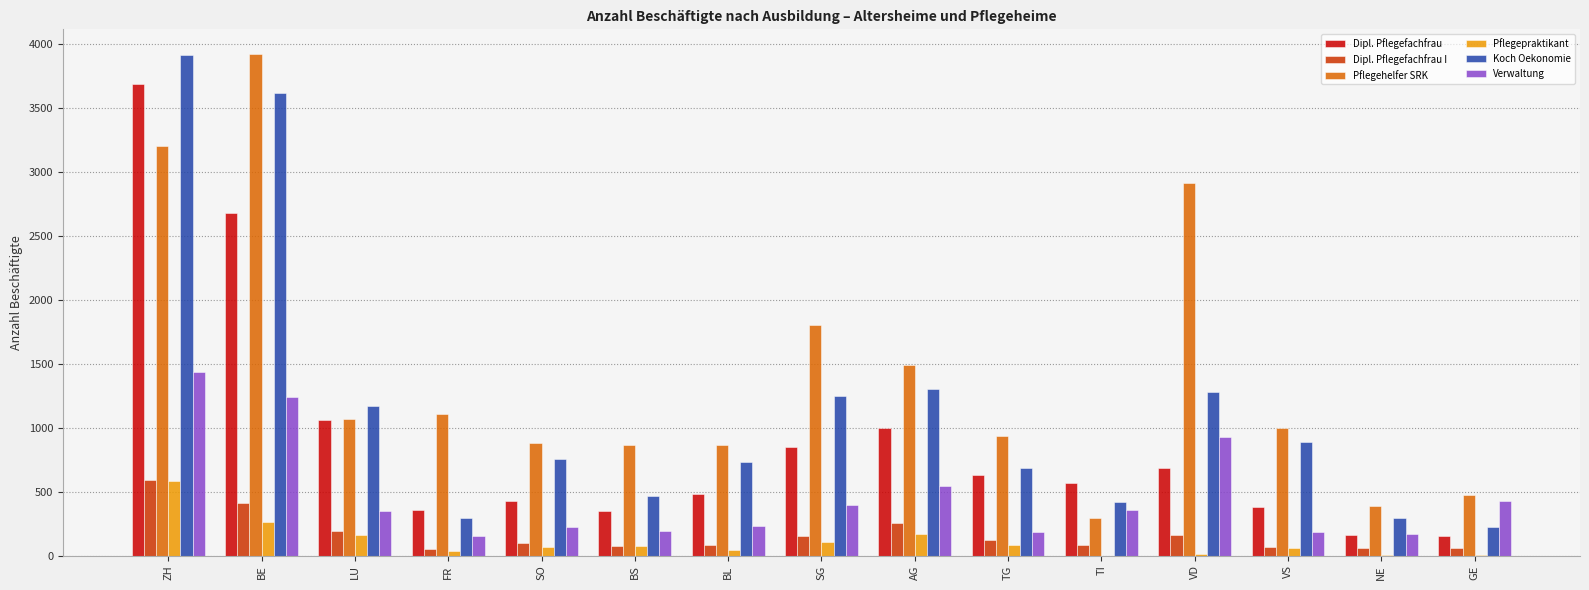

Is it true that Pflegepraktikant equals 108 at SG?

True